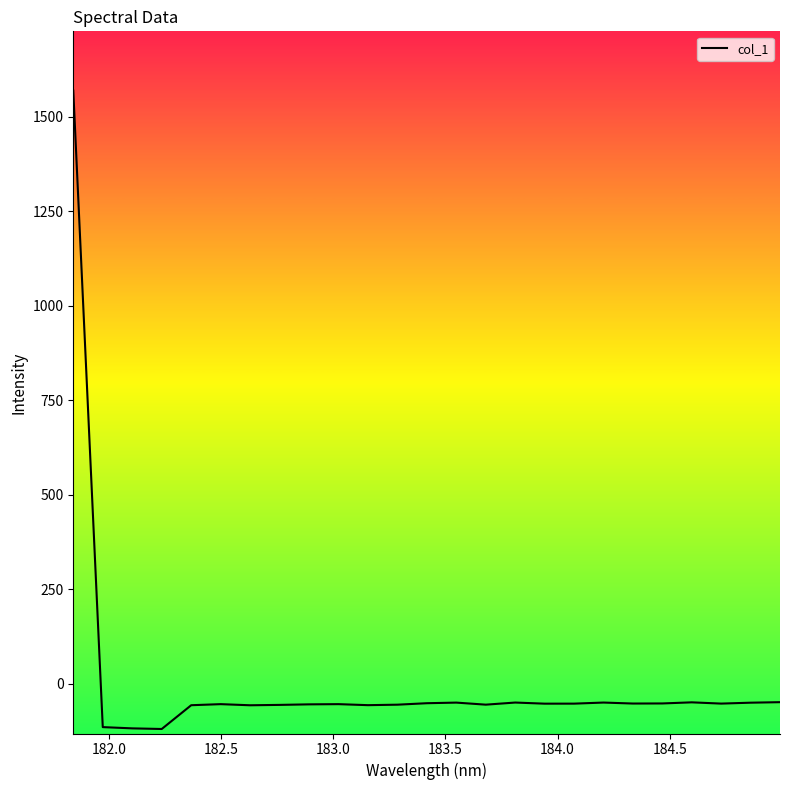

What is the greatest value displayed?

1568.9